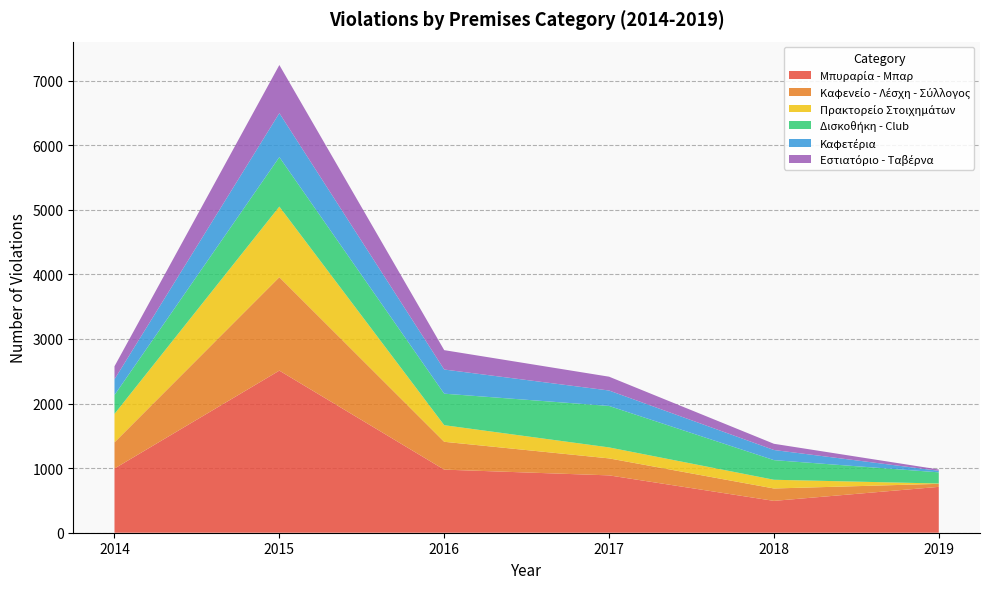

Reading left to right, what are all the values shown in this chart?

Μπυραρία - Μπαρ: 2014=994	2015=2510	2016=977	2017=888	2018=493	2019=710
Καφενείο - Λέσχη - Σύλλογος: 2014=406	2015=1447	2016=431	2017=263	2018=192	2019=47
Πρακτορείο Στοιχημάτων: 2014=440	2015=1093	2016=257	2017=170	2018=135	2019=5
Δισκοθήκη - Club: 2014=292	2015=766	2016=488	2017=642	2018=304	2019=173
Καφετέρια: 2014=244	2015=681	2016=374	2017=239	2018=157	2019=24
Εστιατόριο - Ταβέρνα: 2014=201	2015=745	2016=300	2017=214	2018=96	2019=20